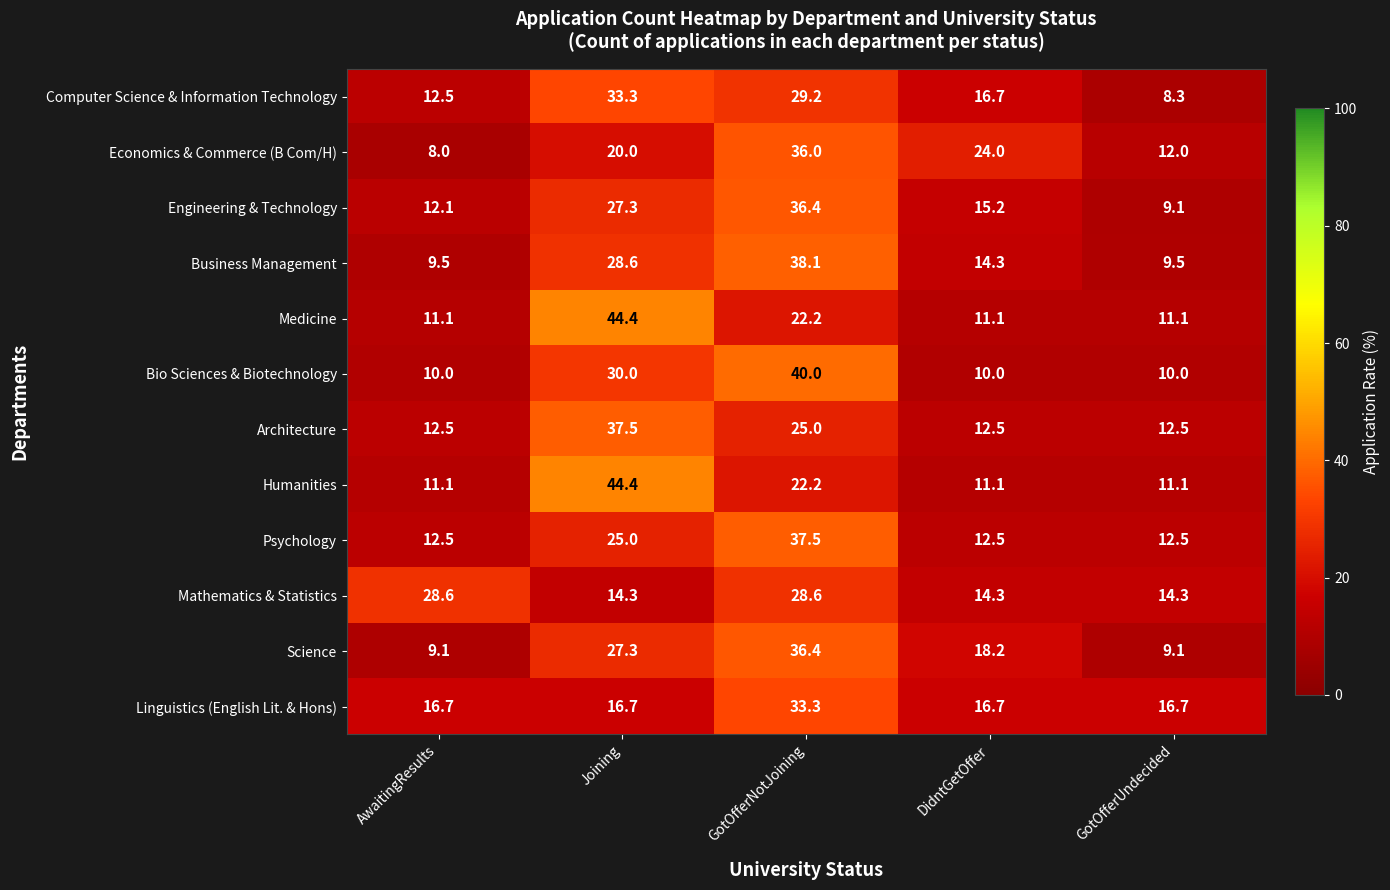

What is the smallest value displayed?

8.0